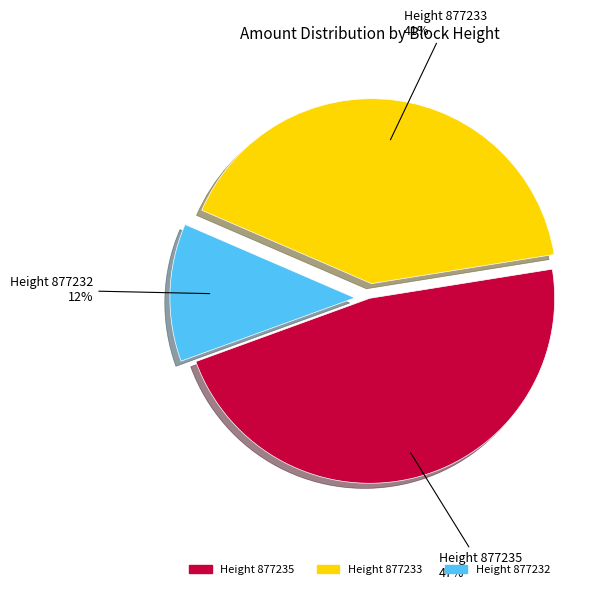

To the nearest percent, what is the average slice percentage?

33%